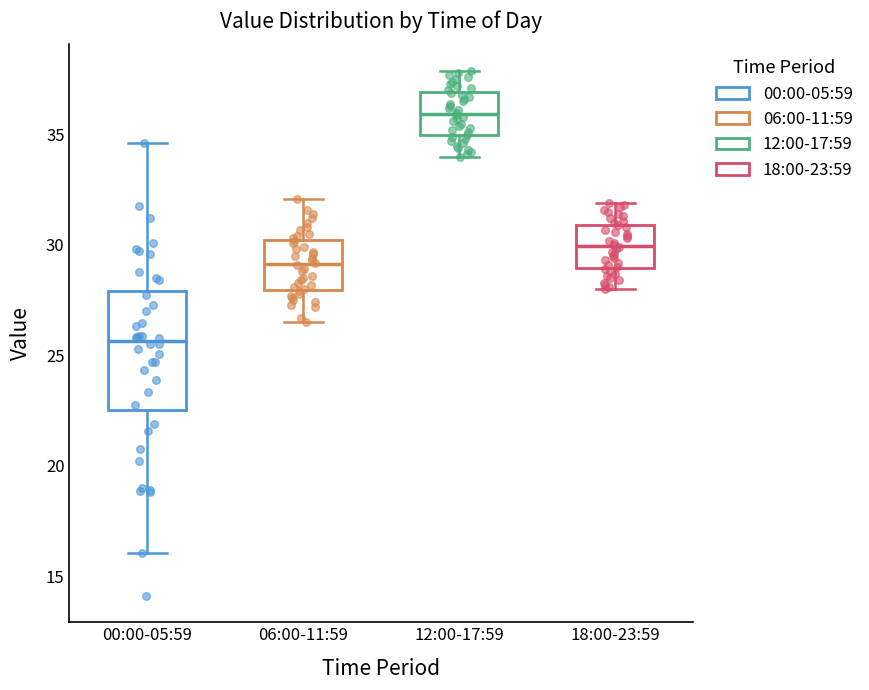

Comparing the boxes themselves (not the whiskers), which one is the tallest?

00:00-05:59